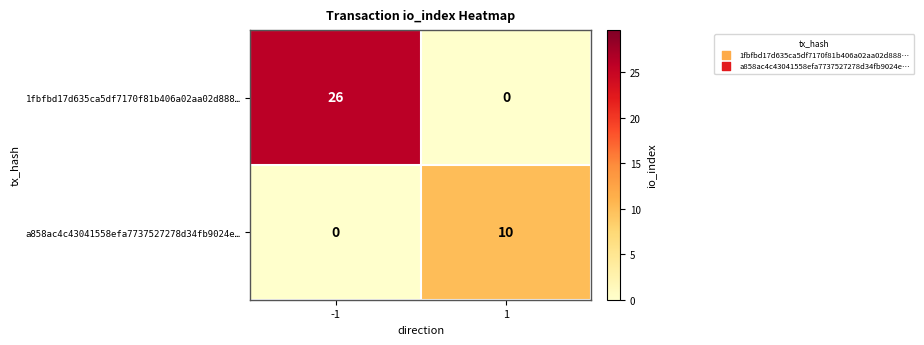

Which series has the largest range (max minus min)?

1fbfbd17d635ca5df7170f81b406a02aa02d888…